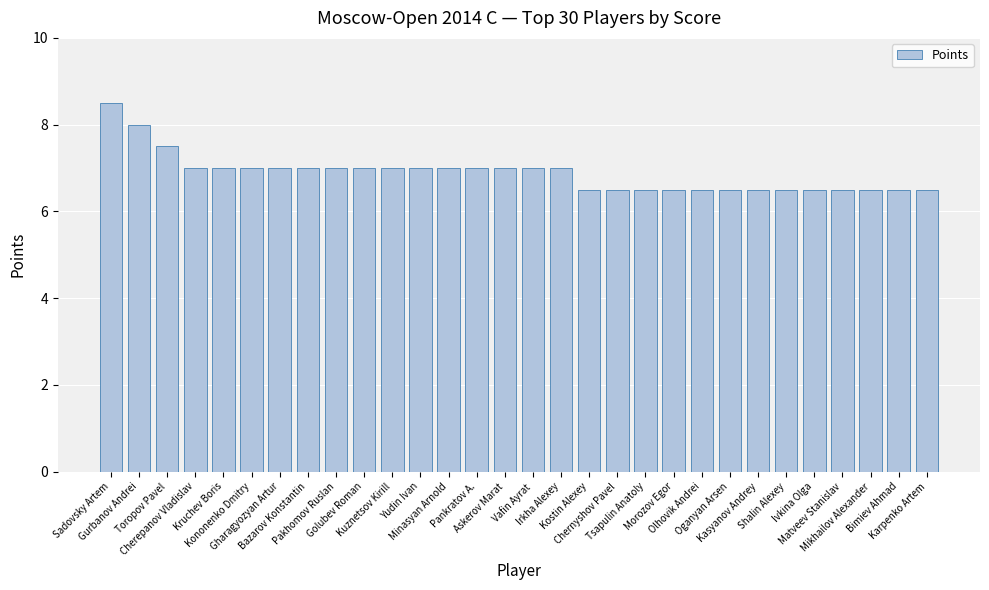

Reading left to right, extract all data points from this chart.

8.5	8.0	7.5	7.0	7.0	7.0	7.0	7.0	7.0	7.0	7.0	7.0	7.0	7.0	7.0	7.0	7.0	6.5	6.5	6.5	6.5	6.5	6.5	6.5	6.5	6.5	6.5	6.5	6.5	6.5